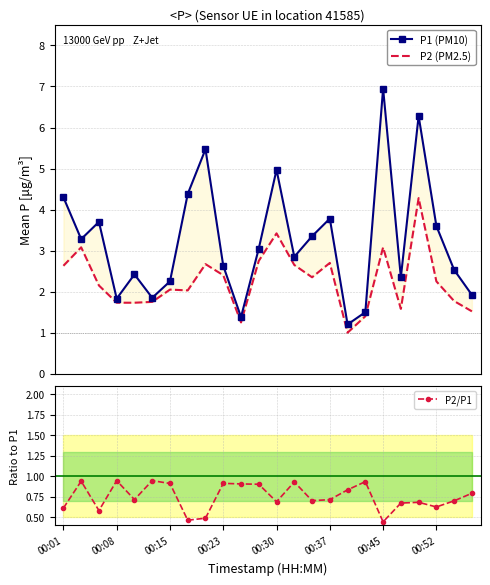

In P1 (PM10), how many points are lower than both neighbors (excluding endpoints)?

7